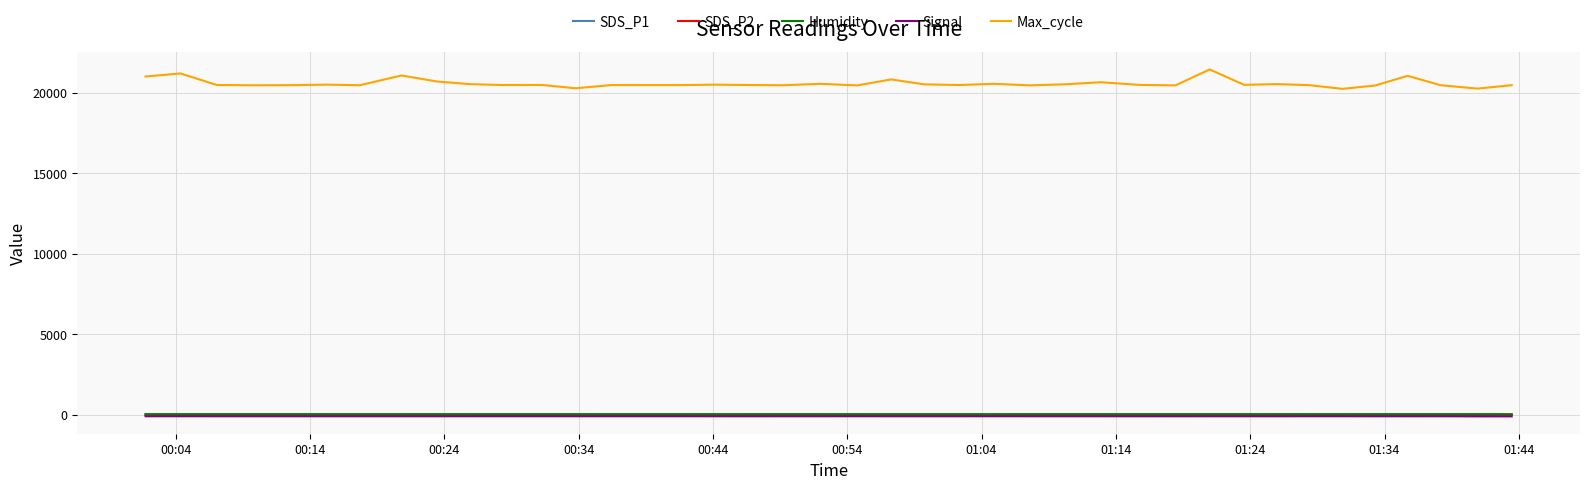

Which series has the largest total across all categories?

Max_cycle